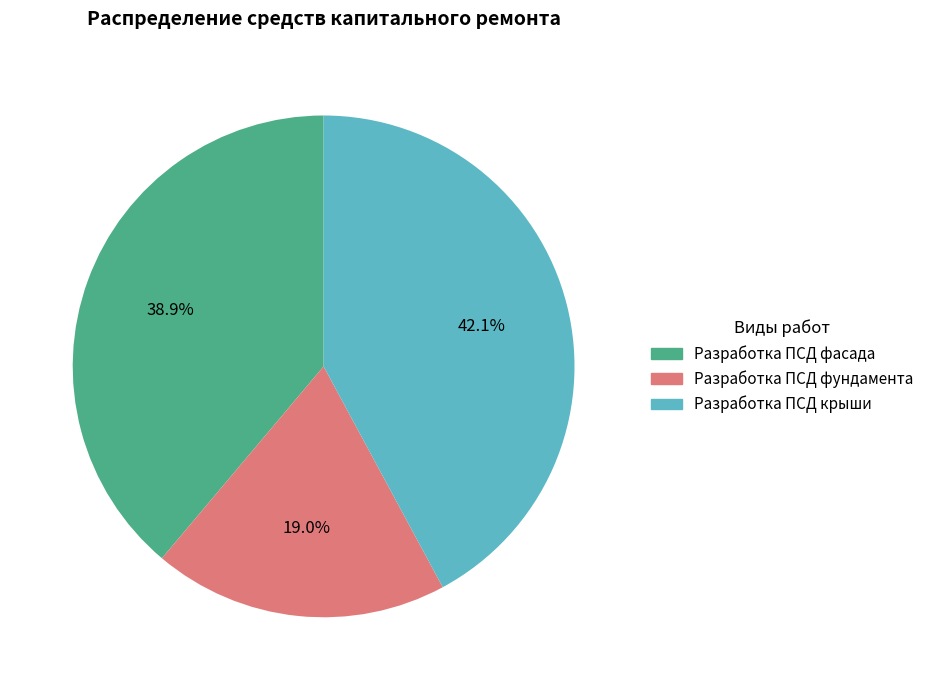

To the nearest percent, what is the difference between the Разработка ПСД фундамента and Разработка ПСД крыши slice percentages?

23%